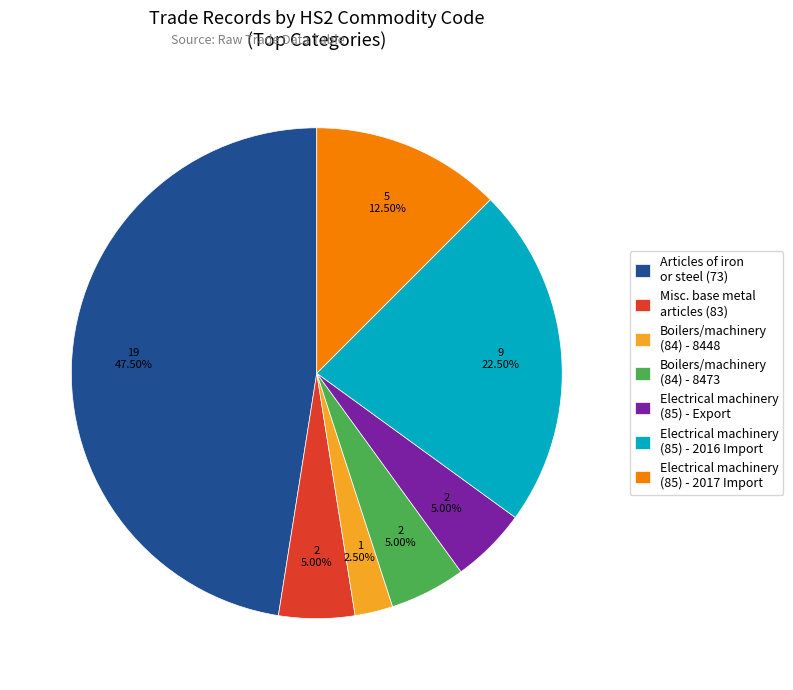

Is Boilers/machinery (84) - 8473 the majority of the pie?

No